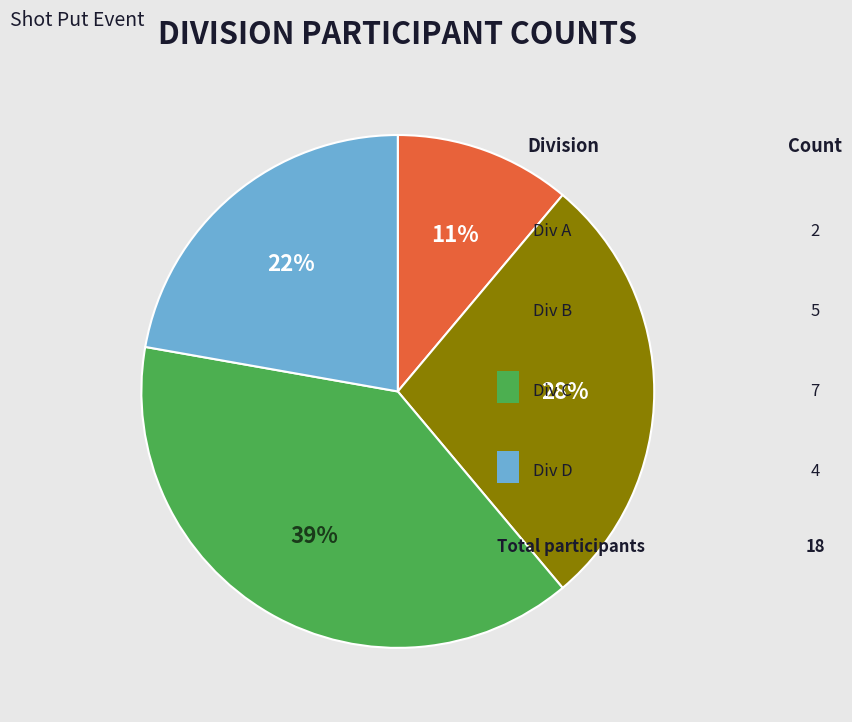

To the nearest percent, what is the difference between the largest and smallest slice percentages?

28%